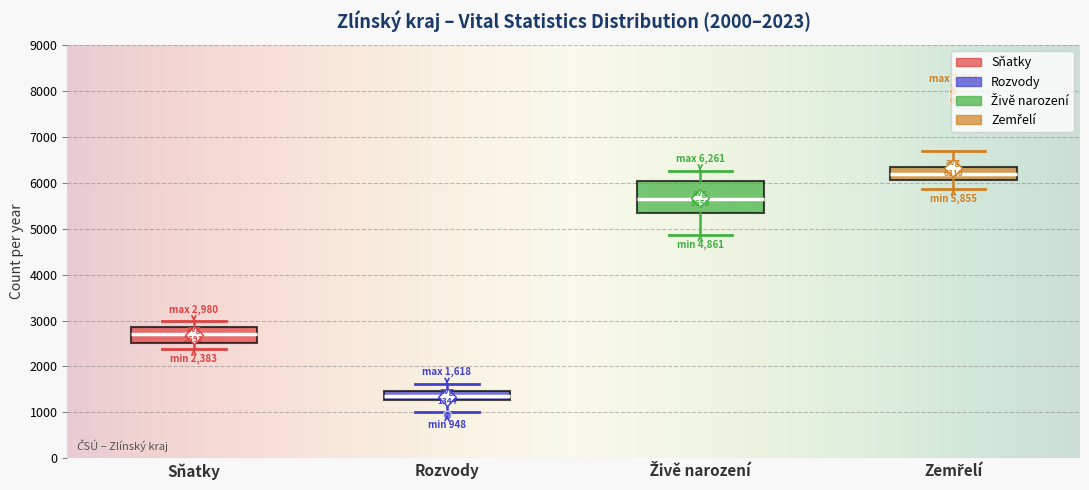

Which box's median line is the lowest?

Rozvody